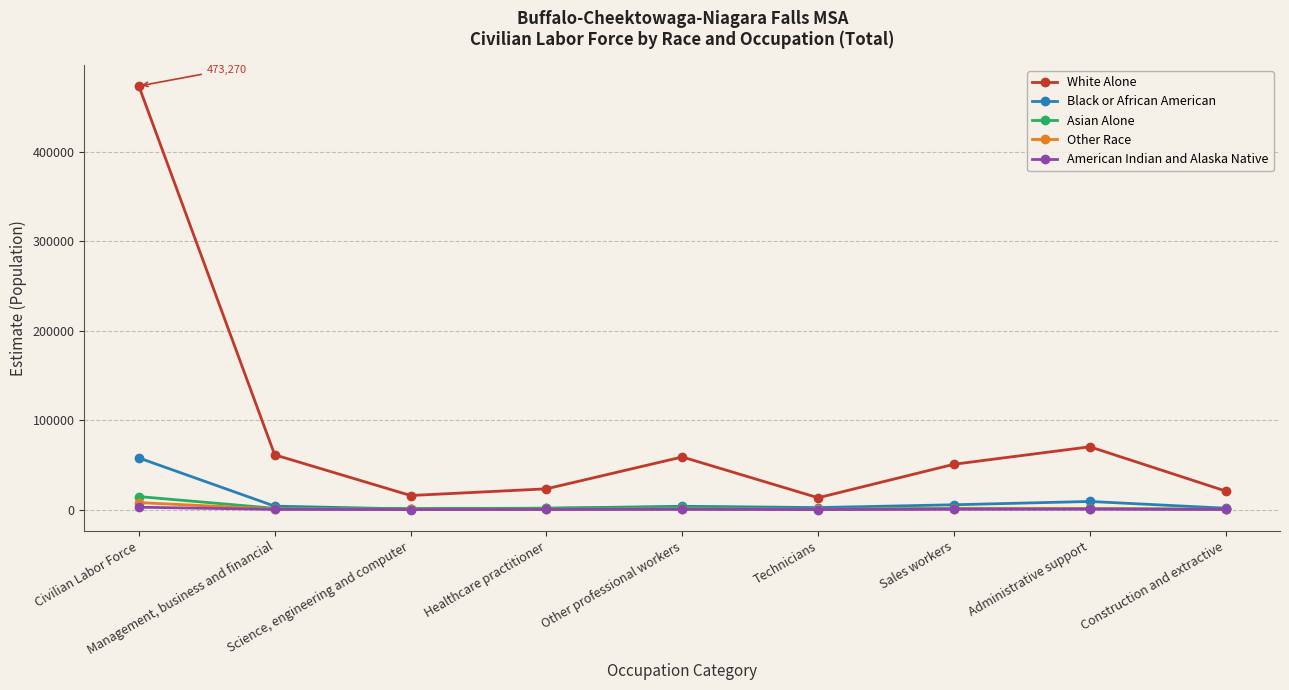

What is the label of the 7th point from the right?

Science, engineering and computer